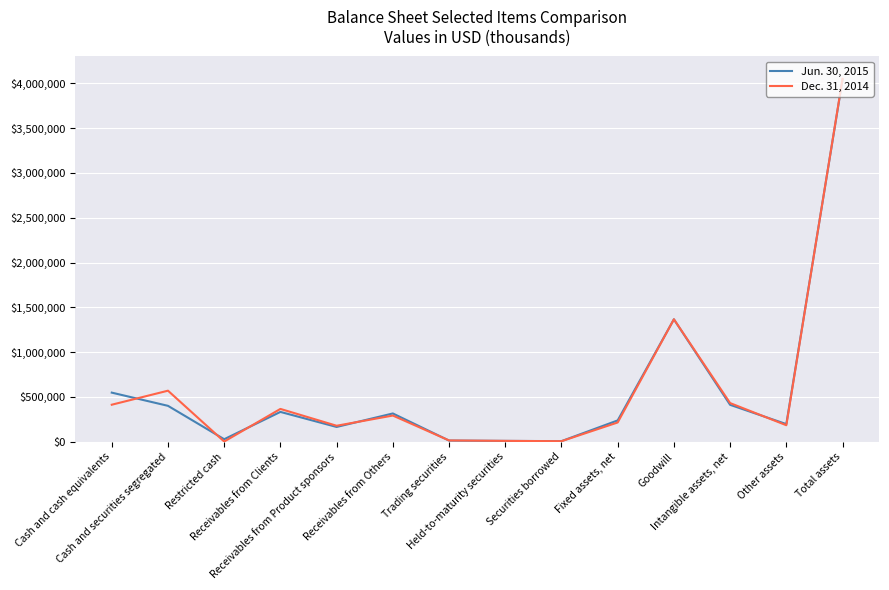

What is the value of the Dec. 31, 2014 point at the 11th from the left?

1365838